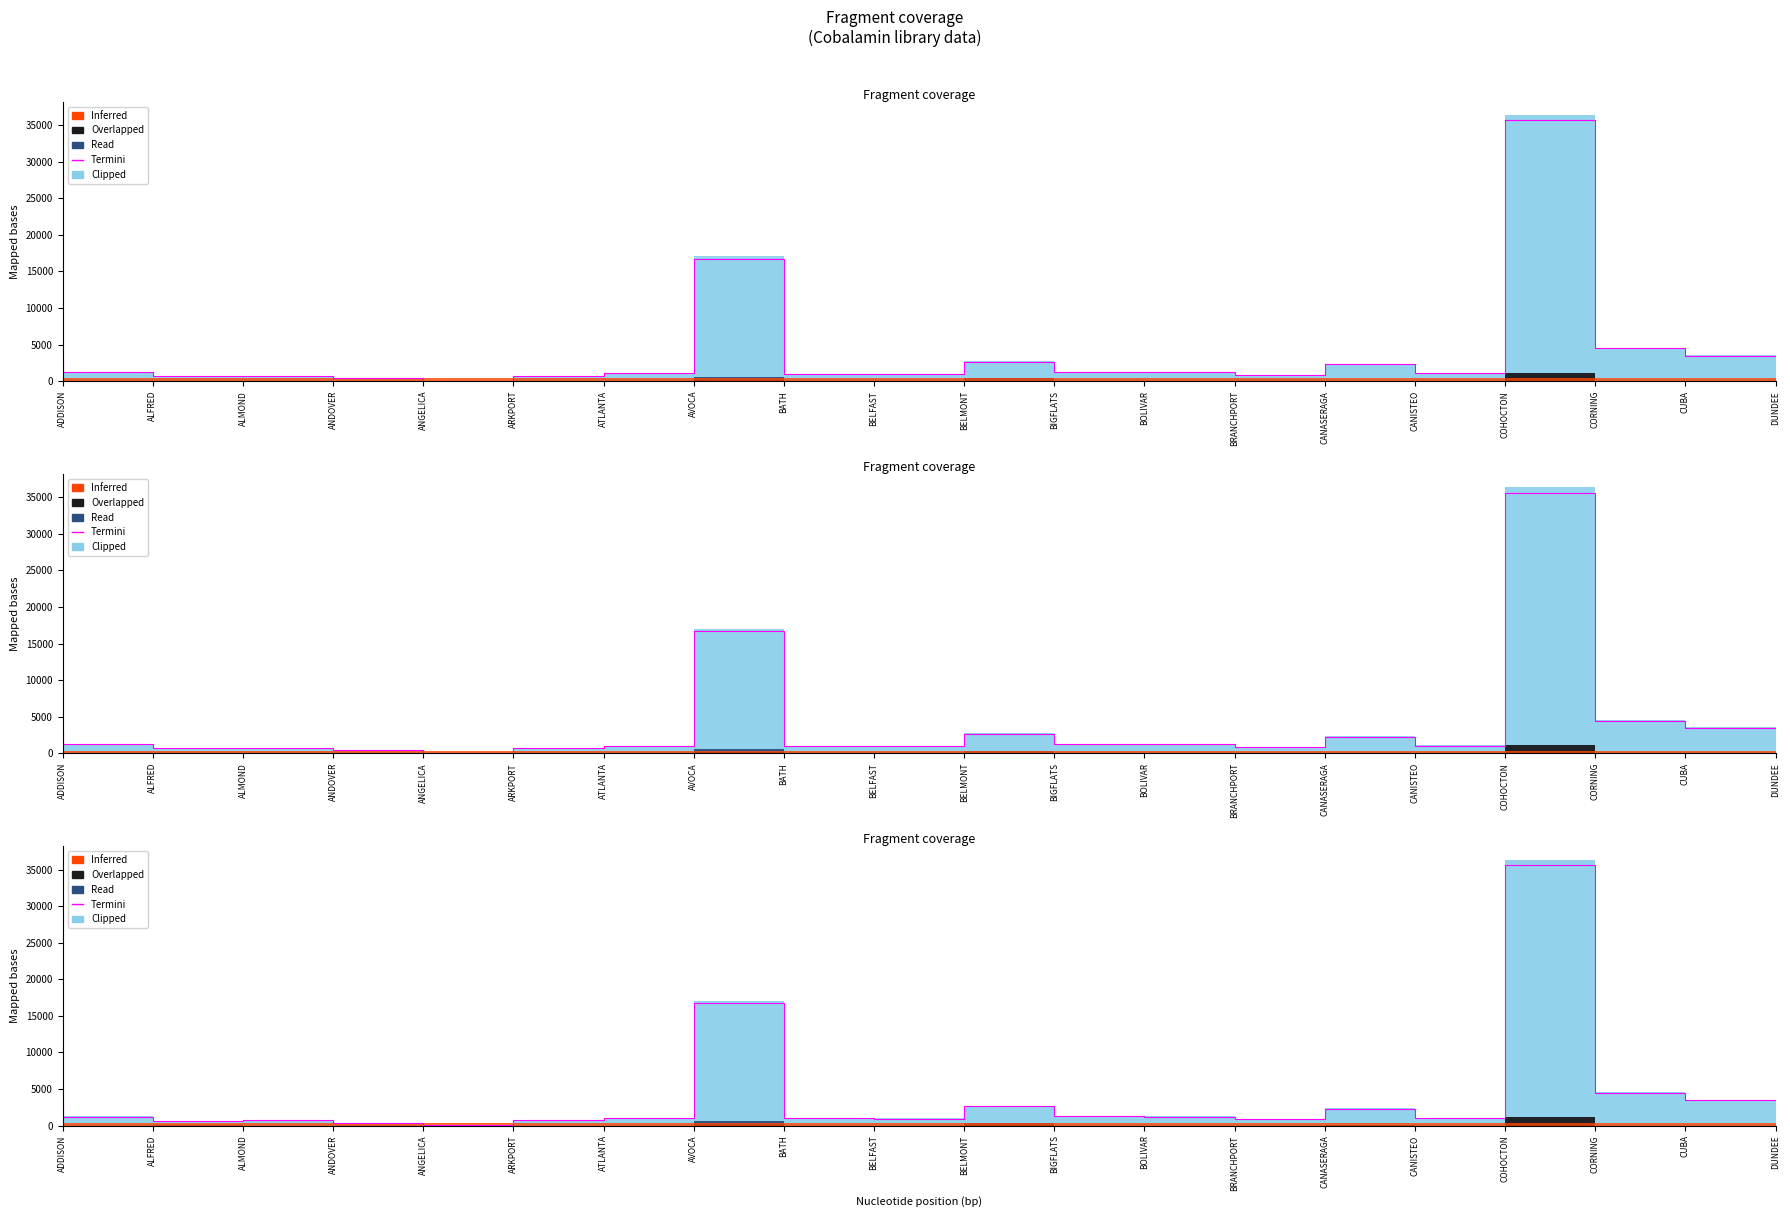

Between CUBA and BOLIVAR, which is larger?

CUBA